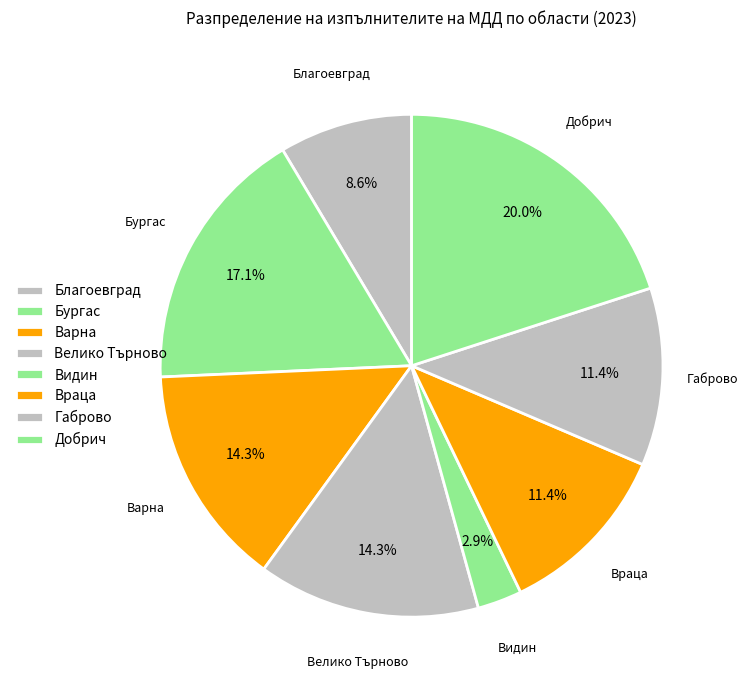

Count the number of slices in the pie.

8